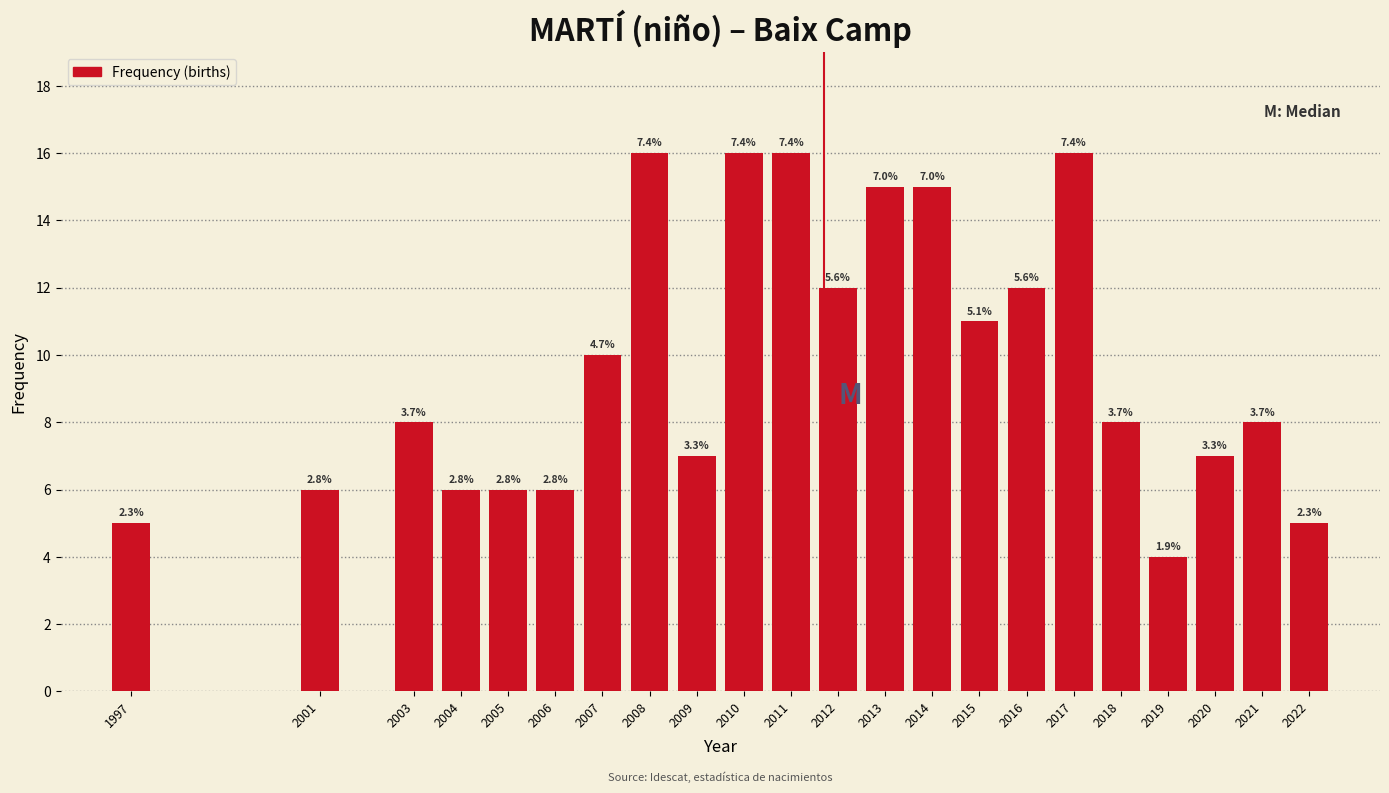

Does the chart contain any negative values?

No